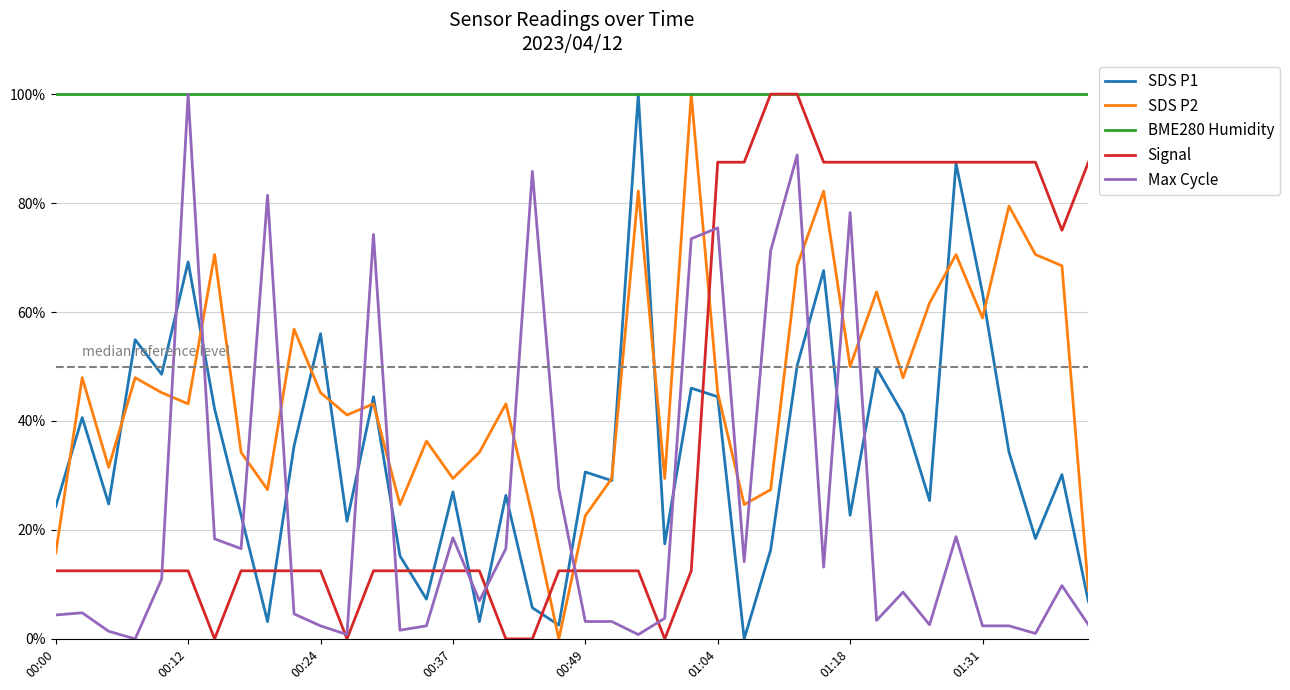

What is the difference between the second highest and second lowest values in the Signal series?

100.0